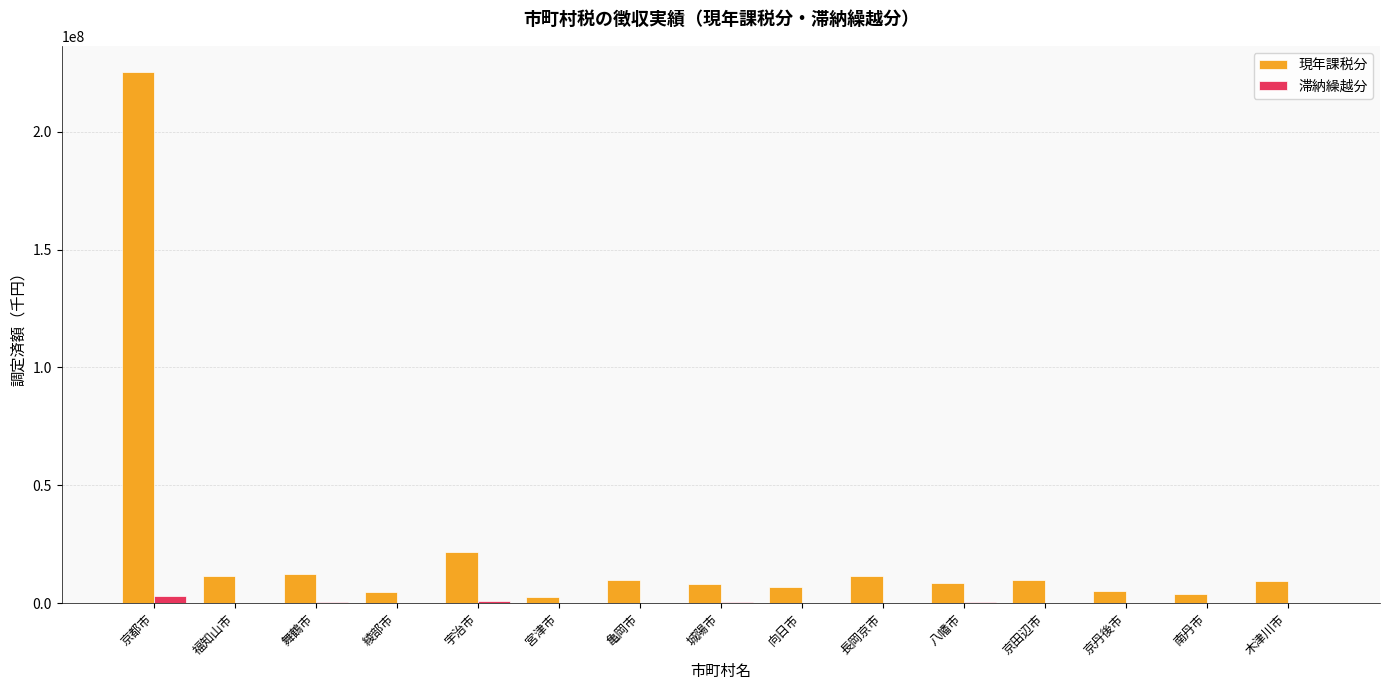

The 滞納繰越分 series shows 111442 at 南丹市. True or false?

True